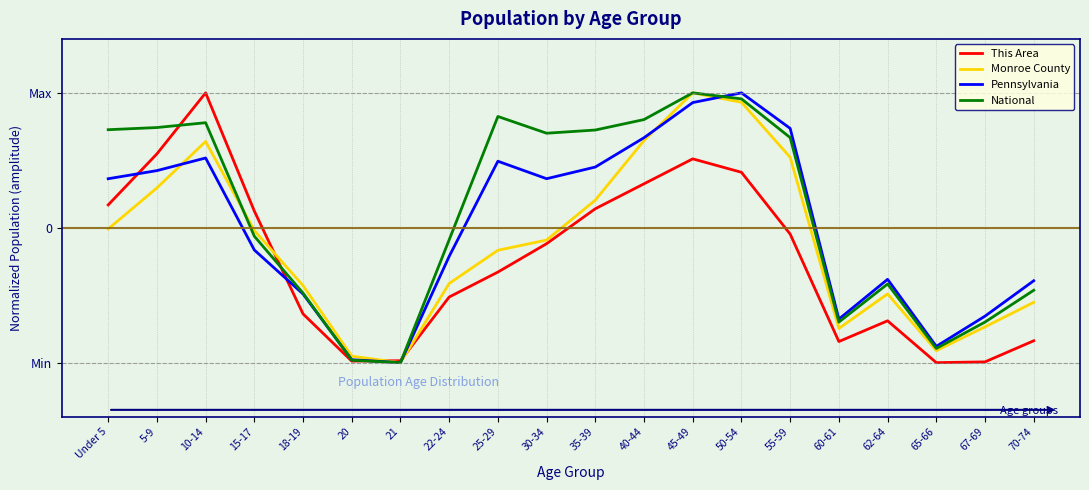

Is the value of Monroe County at 70-74 greater than the value of National at 22-24?

No